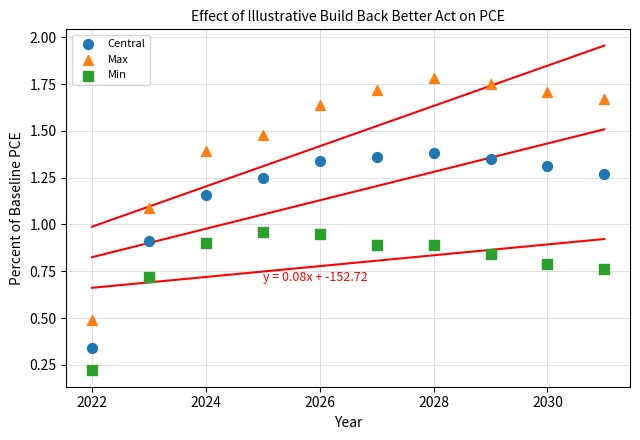

Which series reaches the maximum Y coordinate?

Max